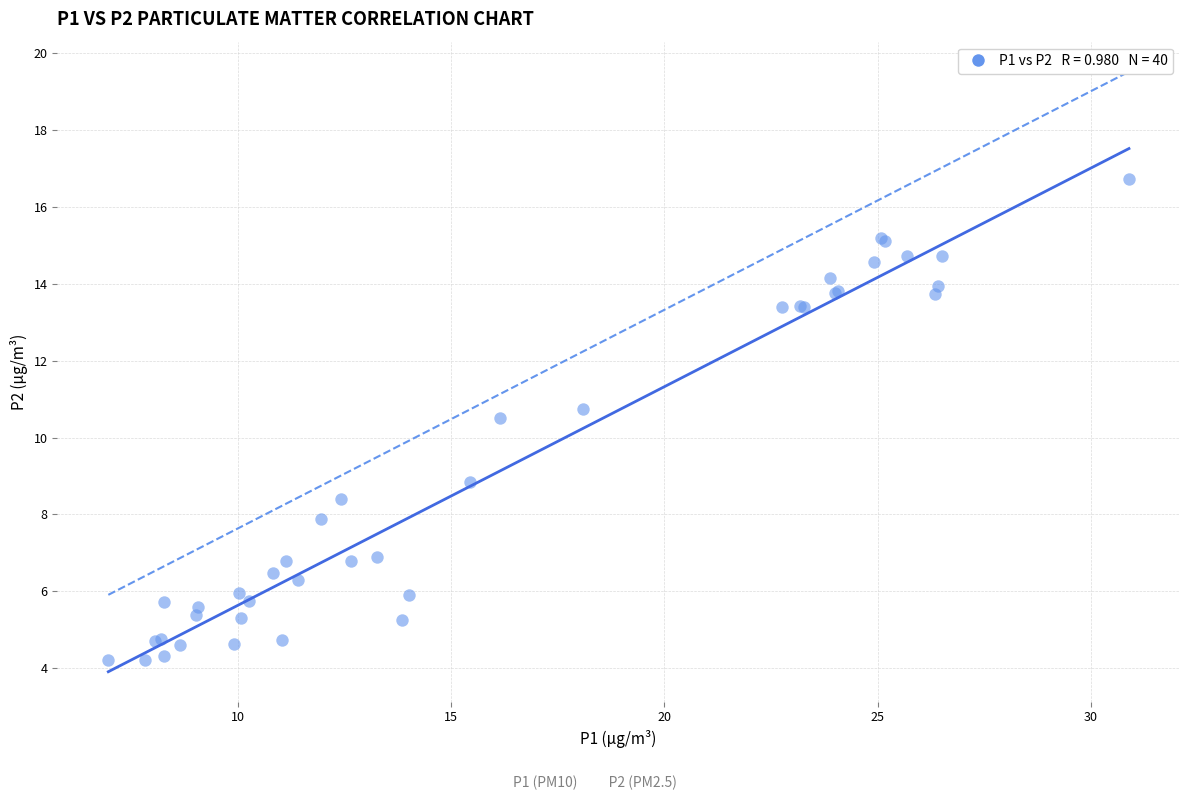

What Y value in the scatter plot is closest to 10?

10.5